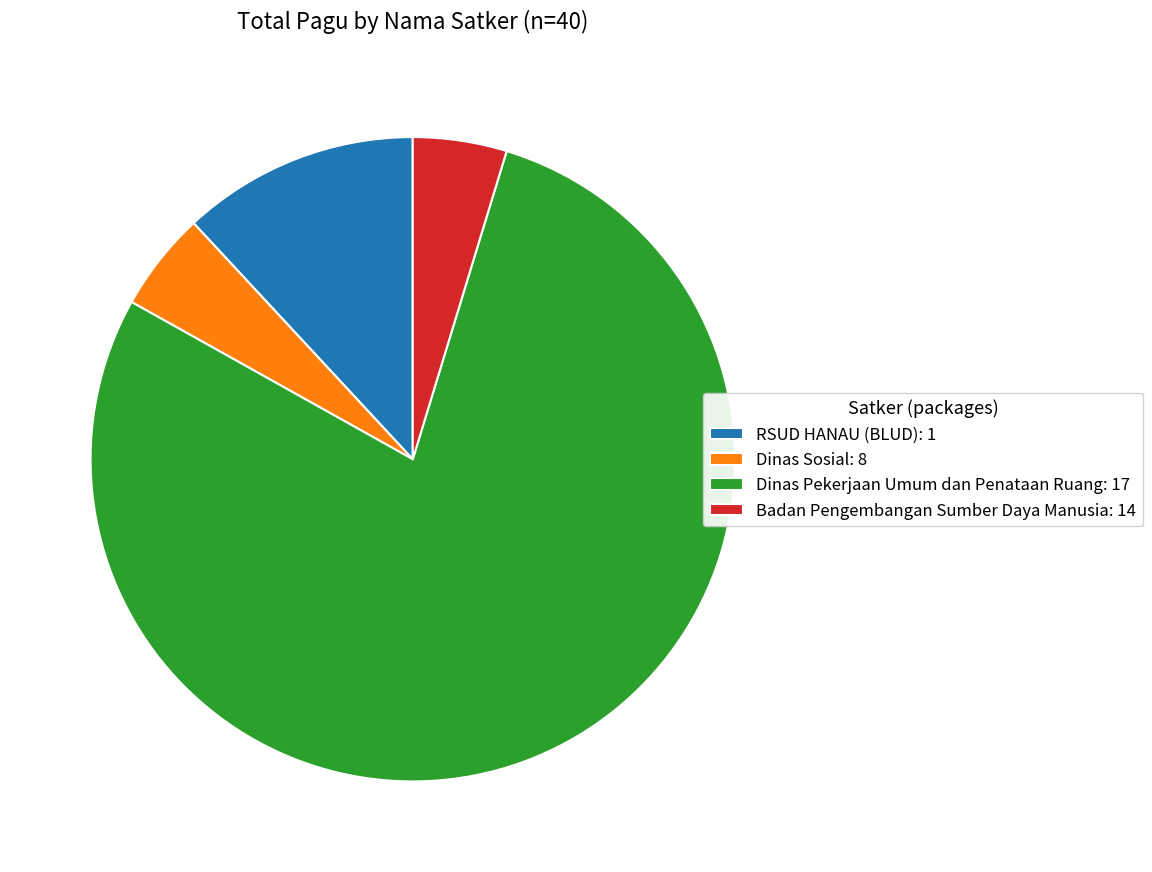

Do Badan Pengembangan Sumber Daya Manusia: 14 and Dinas Sosial: 8 together represent more than half of the pie?

No